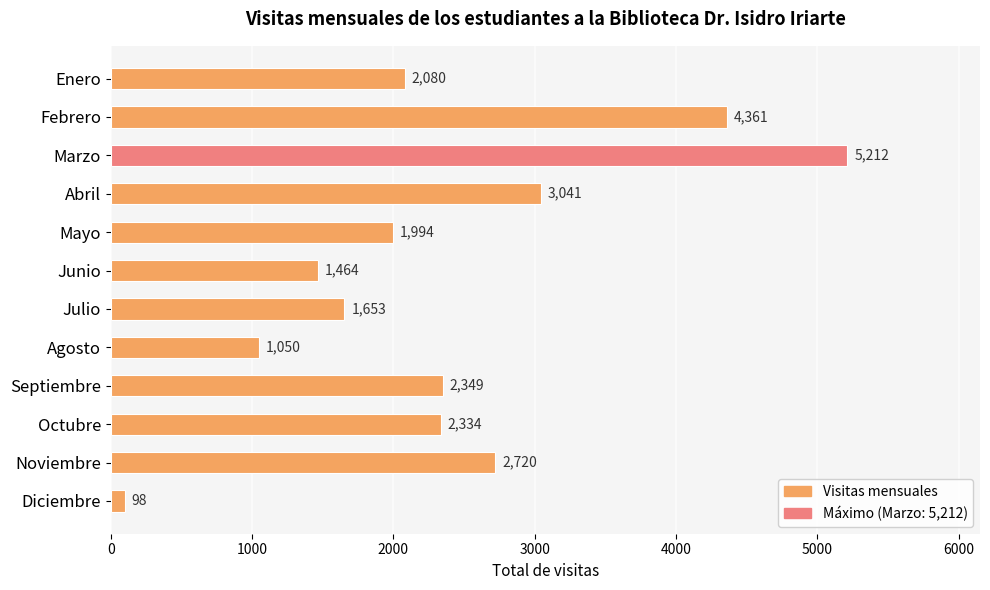

Reading top to bottom, what are all the values shown in this chart?

2080	4361	5212	3041	1994	1464	1653	1050	2349	2334	2720	98